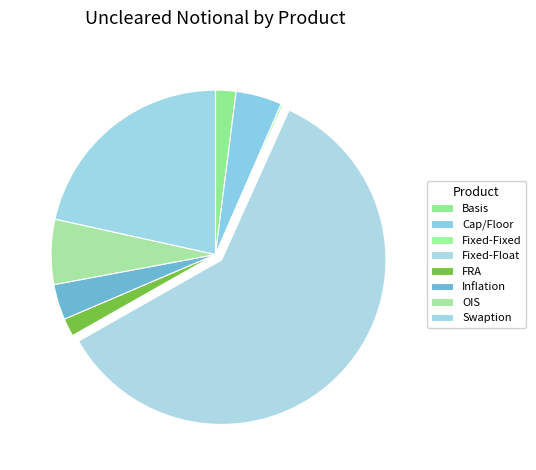

What percentage do OIS and Swaption together represent?

27.9%